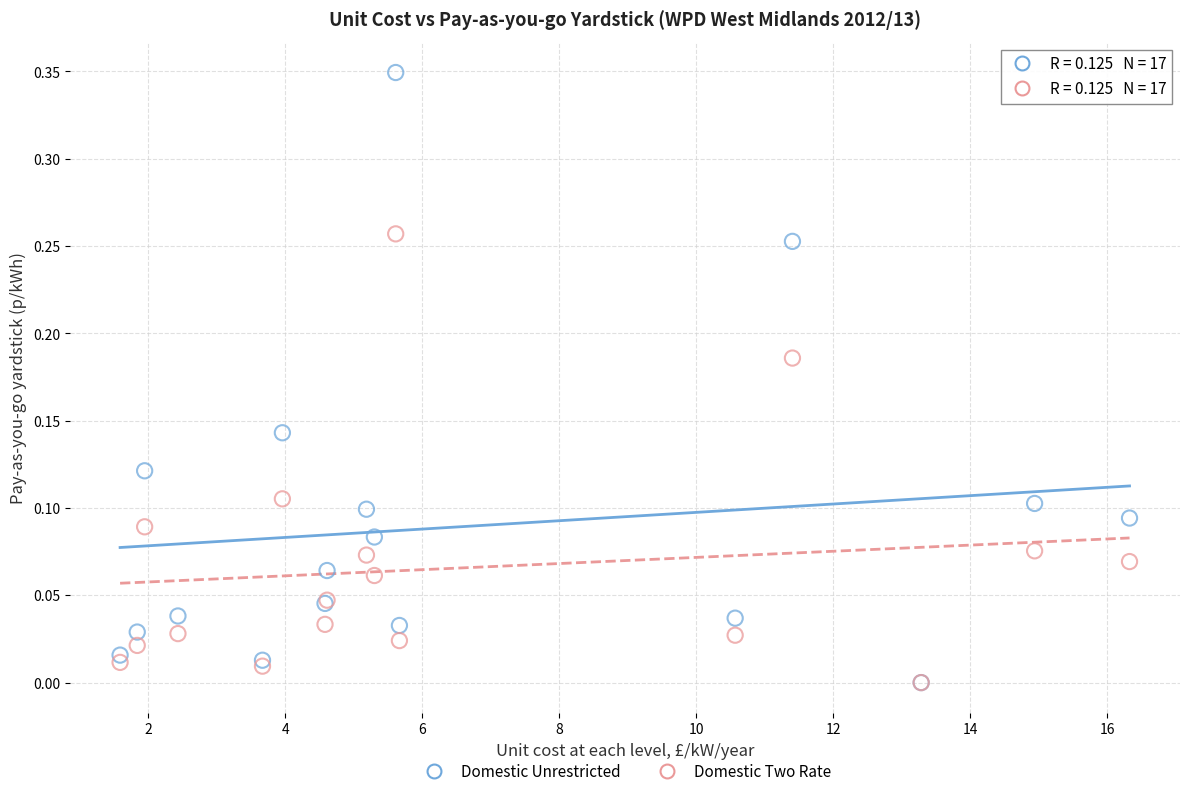

What are all the series names shown in the legend?

Domestic Unrestricted, Domestic Two Rate